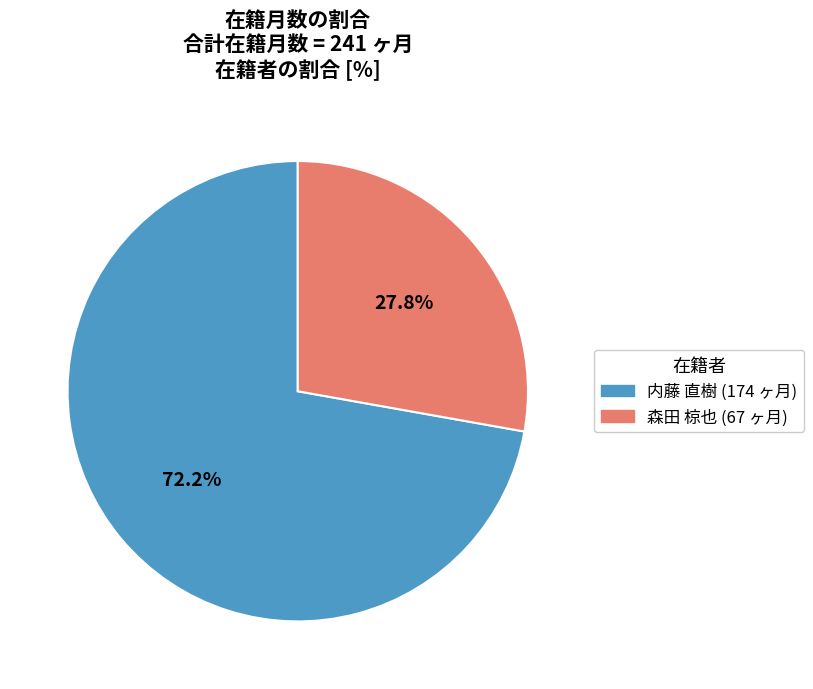

Does any single category account for the majority?

Yes